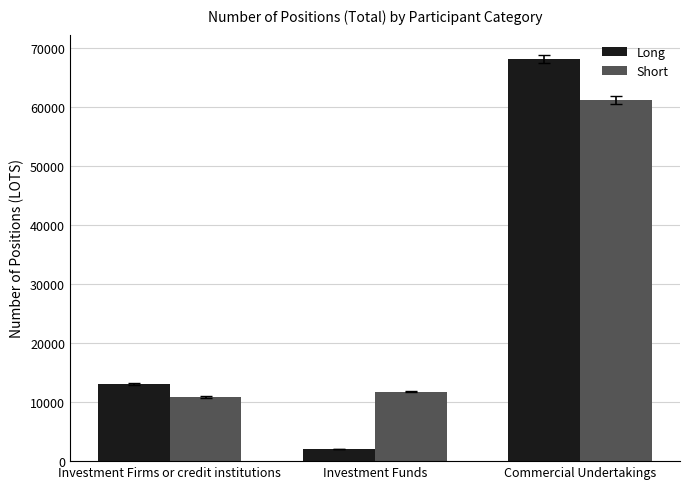

What are all the series names shown in the legend?

Long, Short